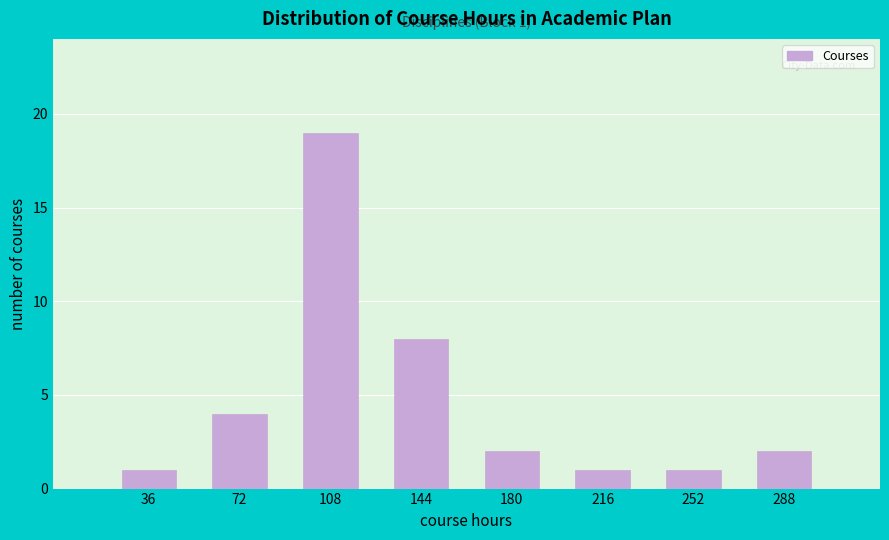

Reading left to right, list all the values displayed in this chart.

36=1	72=4	108=19	144=8	180=2	216=1	252=1	288=2